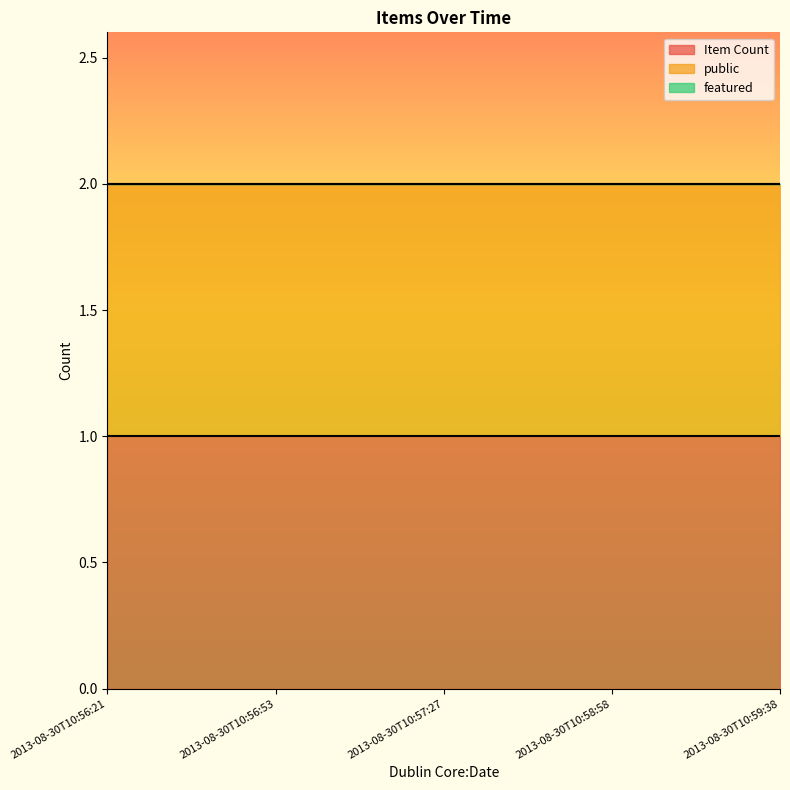

Is it true that Item Count equals 0 at 2013-08-30T10:56:53?

False